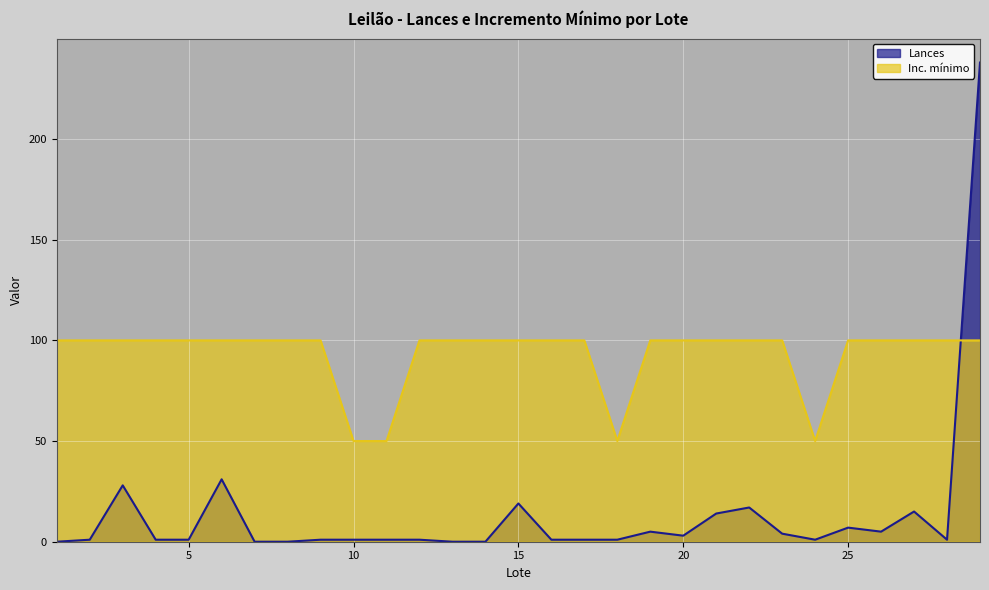

After their last crossing, which series has the higher values: Inc. mínimo or Lances?

Lances